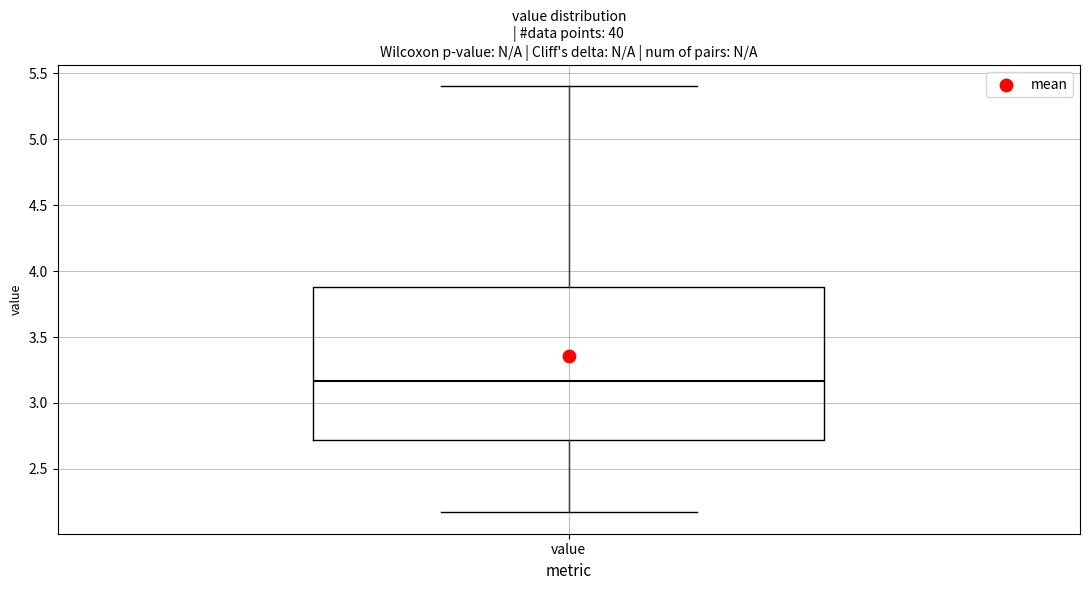

Where does the median line of the box for value sit on the y-axis? The values are not printed on the chart, so give them approximately, as read against the axis.

3.15